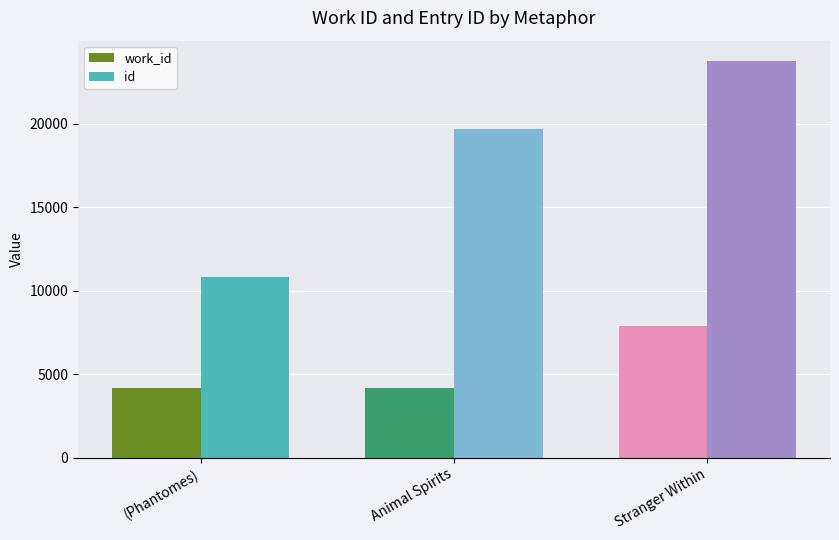

How many bars are there in total?

6